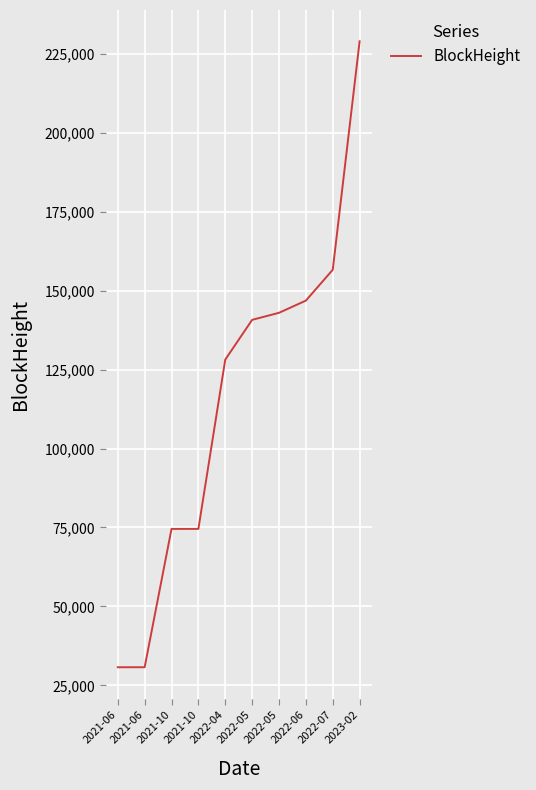

How many lines are shown in the chart?

1